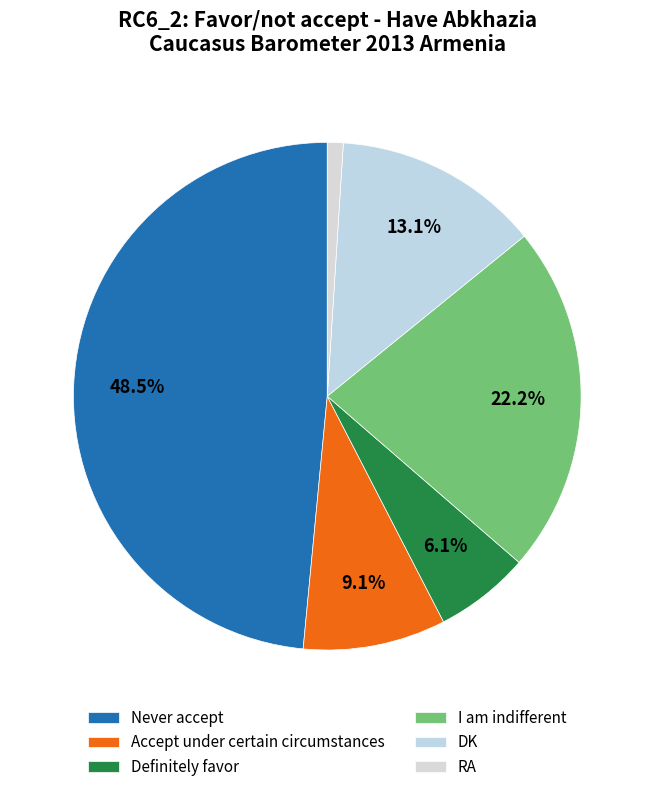

Is there any slice that represents more than half of the pie?

No